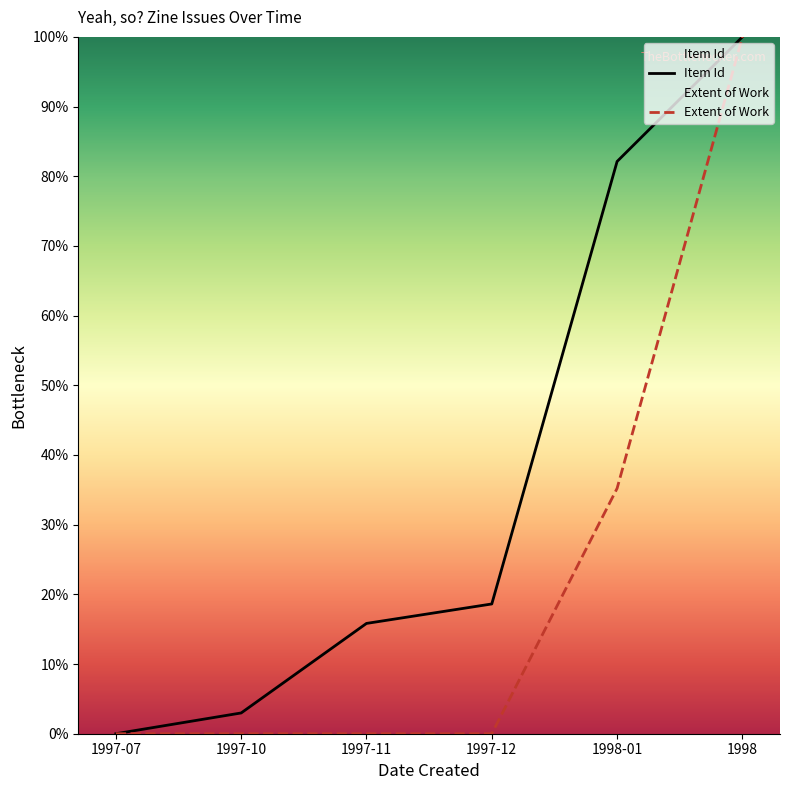

How many data points does each series have?

6